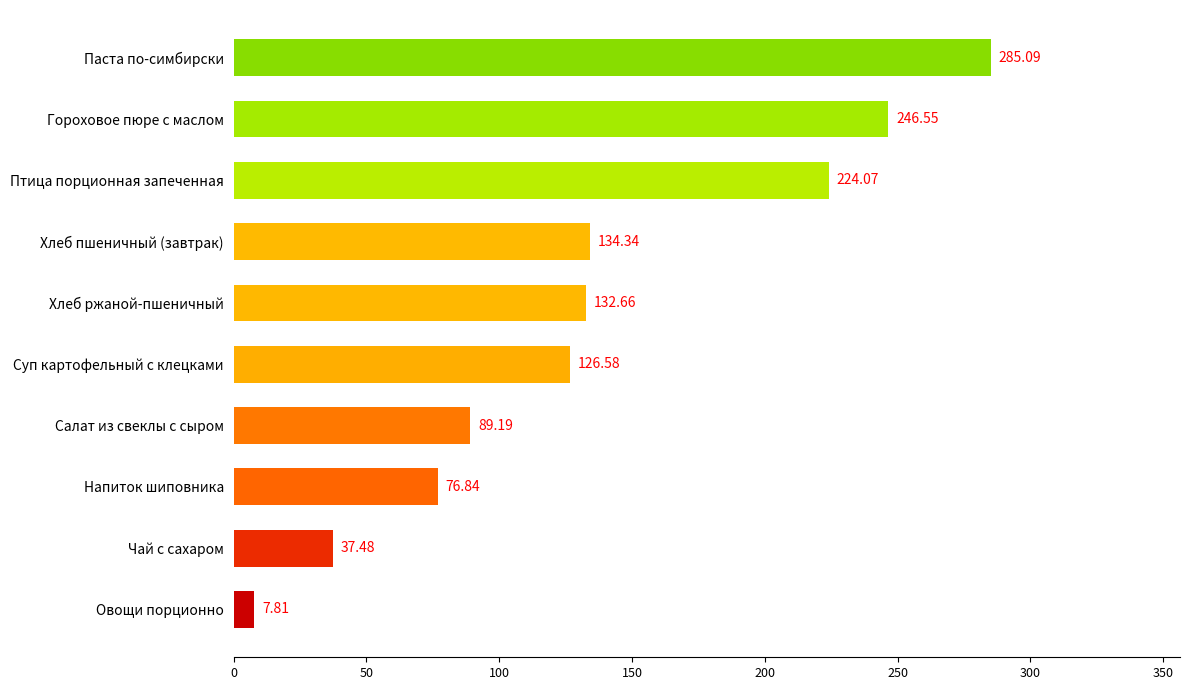

Which category has the highest value across all series?

Паста по-симбирски